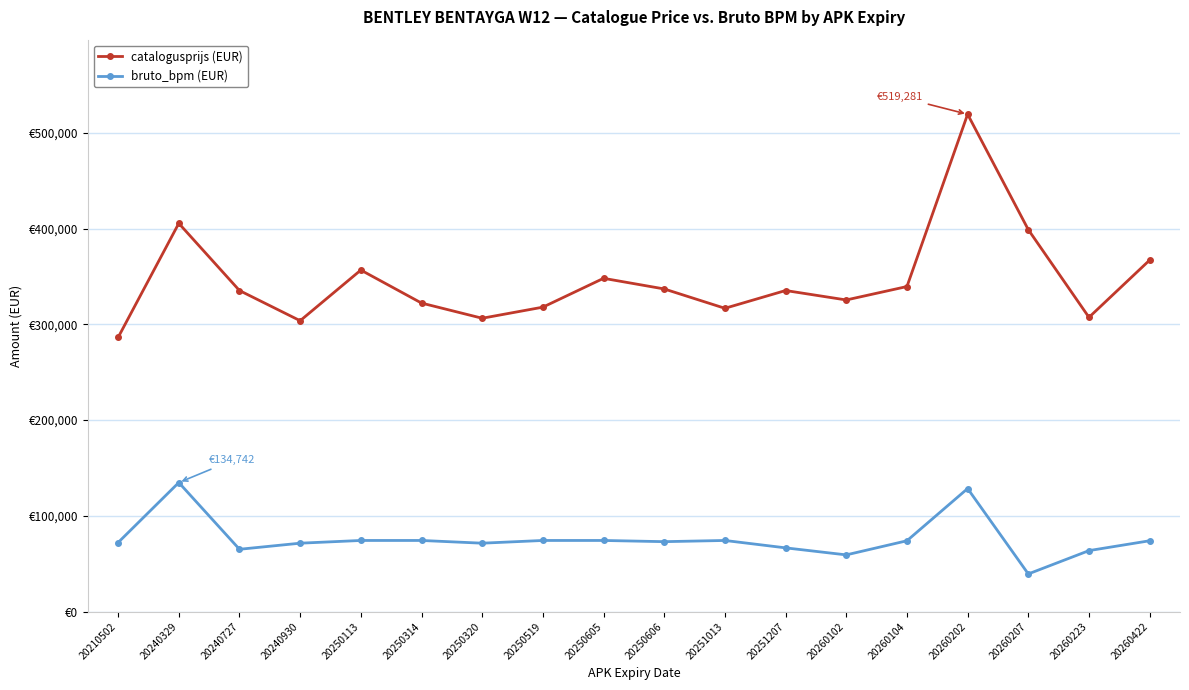

How many lines are shown in the chart?

2